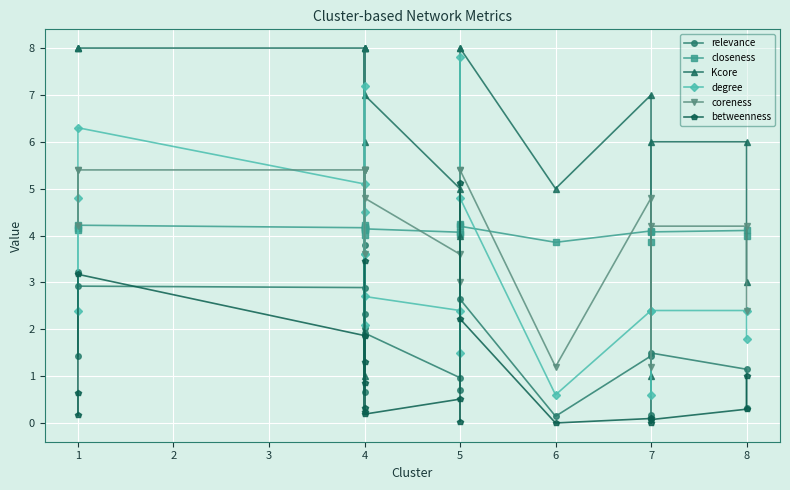

In betweenness, how many points are lower than both neighbors (excluding endpoints)?

7